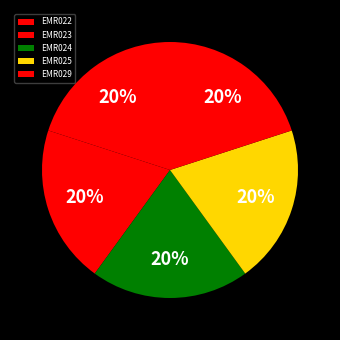

The EMR024 slice represents 9% of the pie. True or false?

False